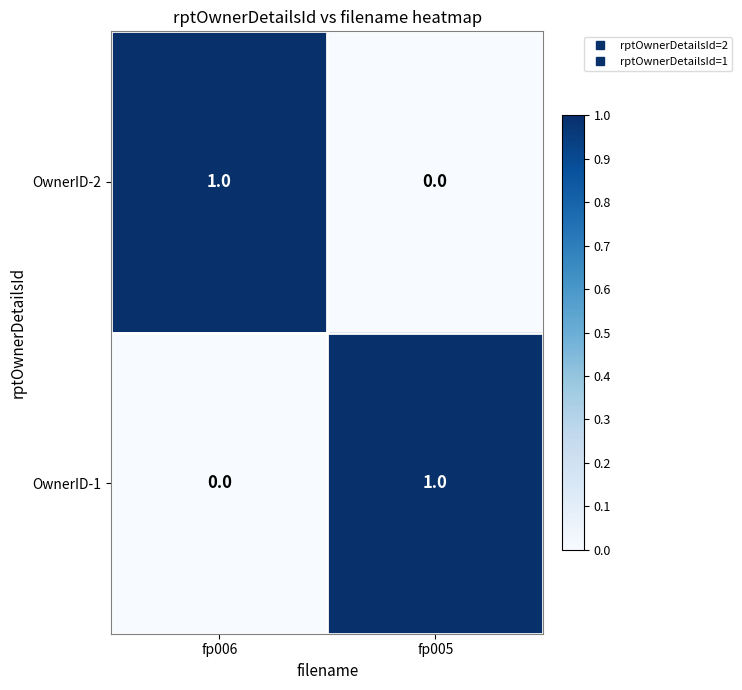

Reading left to right, transcribe all the data shown in this chart.

OwnerID-2: 1	0
OwnerID-1: 0	1